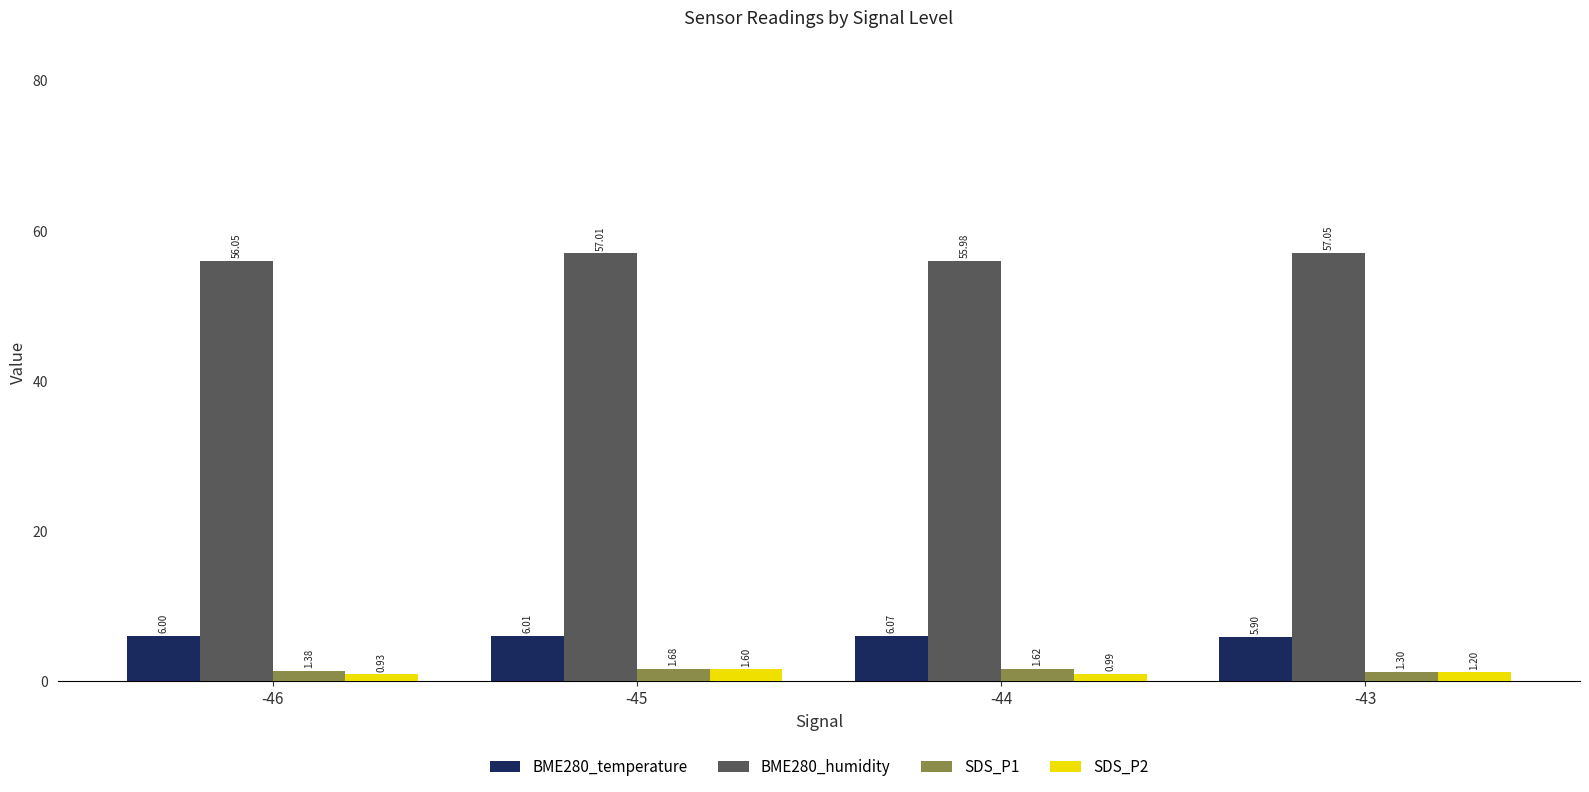

What is the value of the BME280_humidity bar at the 2nd from the left?

57.0